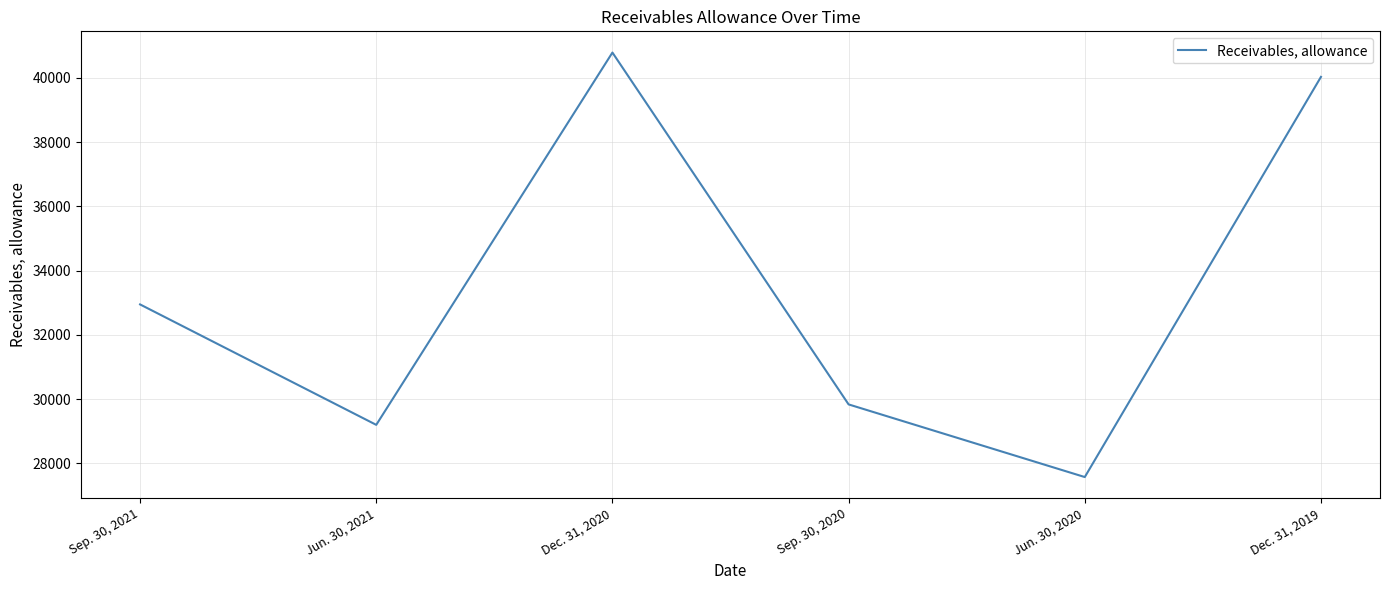

Approximately how many times larger is the value at Dec. 31, 2019 compared to Jun. 30, 2021?

1.4